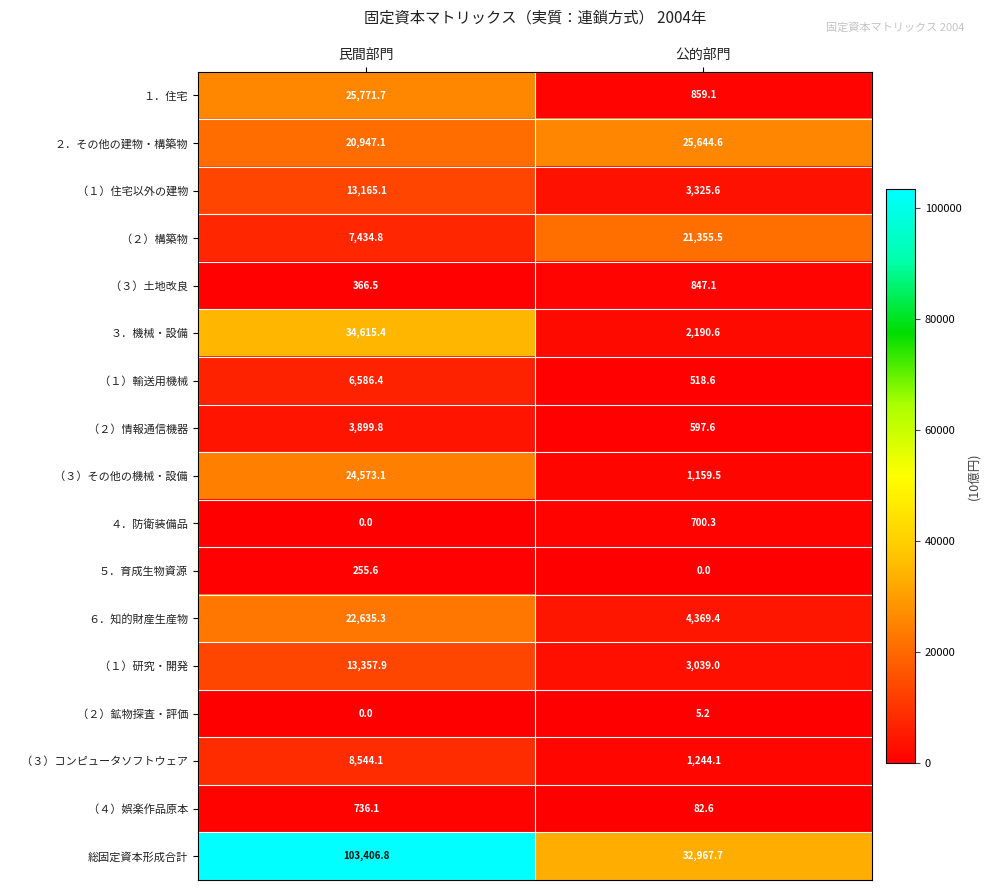

Which series has the widest spread of values?

総固定資本形成合計